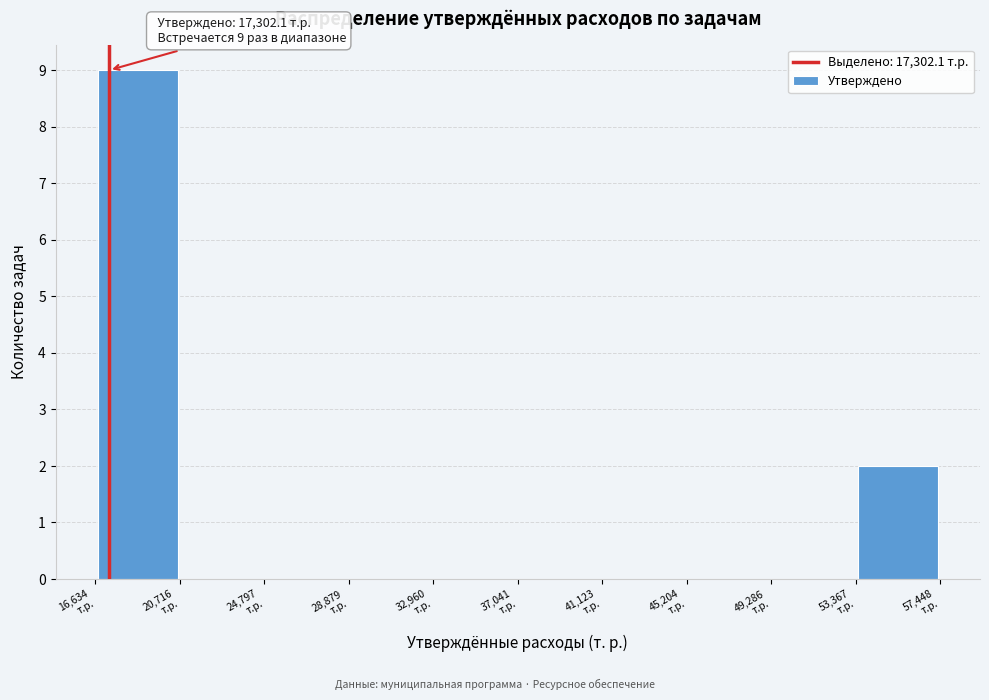

Over which range of the x-axis is the bar tallest?

16500 to 20500